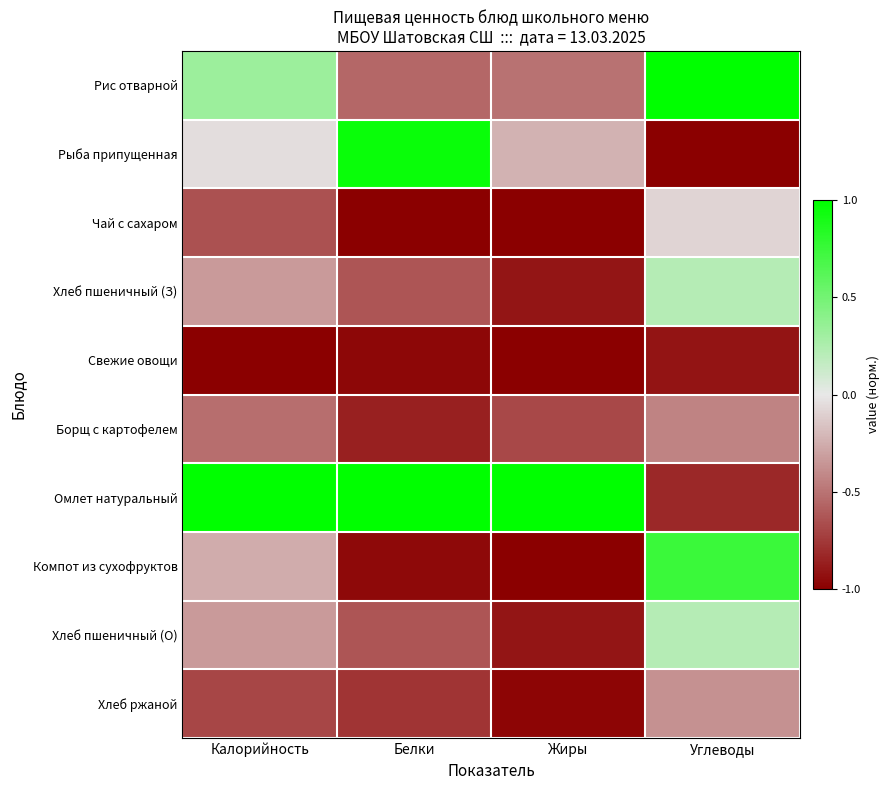

At how many categories does at least one series exceed 0?

4